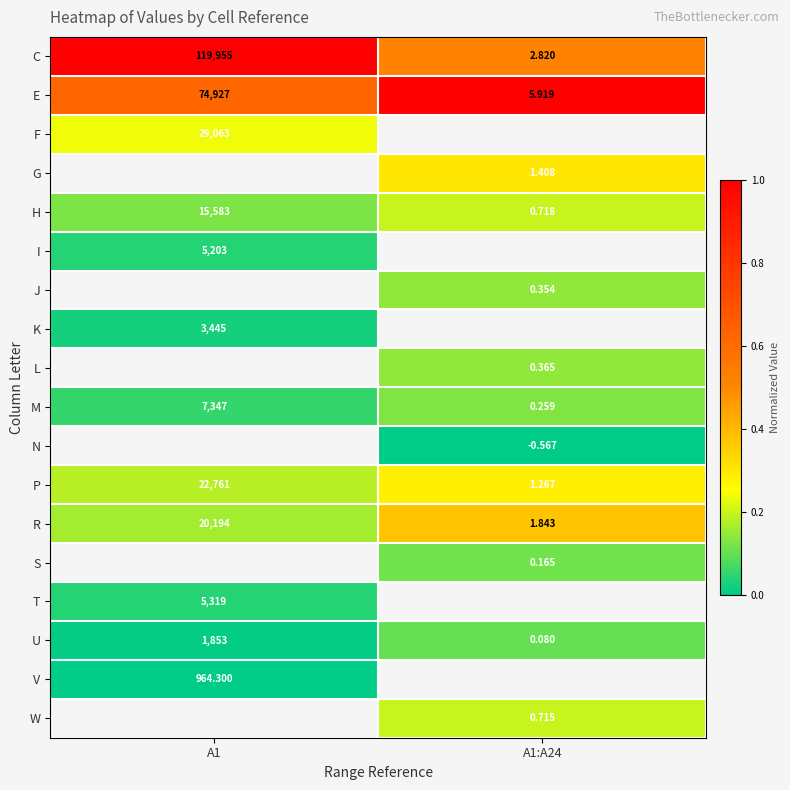

At which label does L reach its peak?

A1